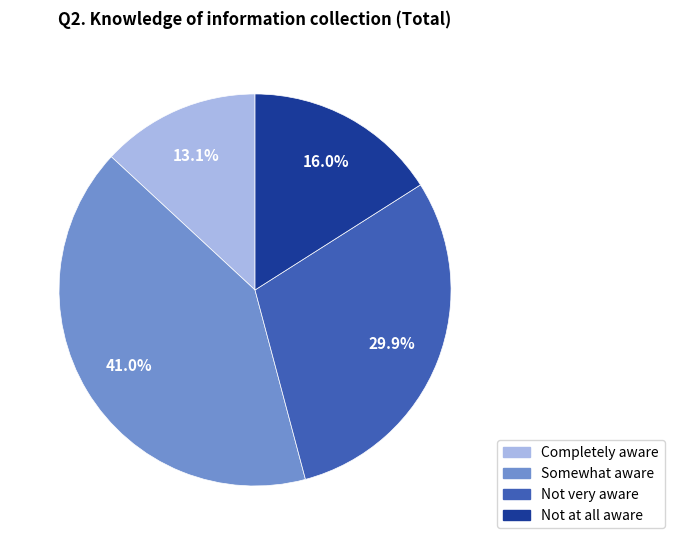

What portion of the pie excludes Not very aware?

70.1%